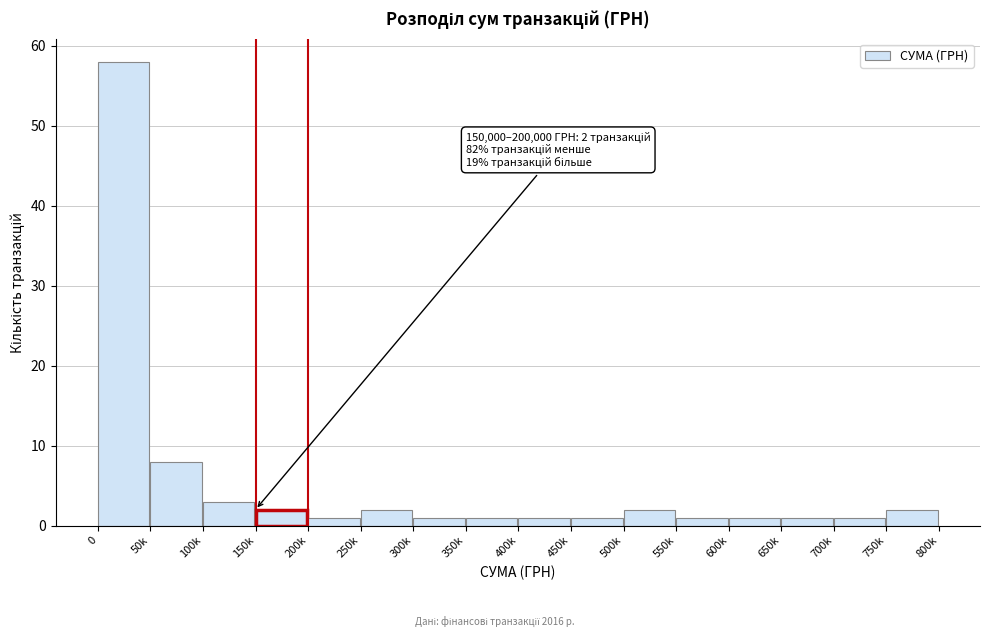

Reading left to right, list all the values displayed in this chart.

0=58	50k=8	100k=3	150k=2	200k=1	250k=2	300k=1	350k=1	400k=1	450k=1	500k=2	550k=1	600k=1	650k=1	700k=1	750k=2